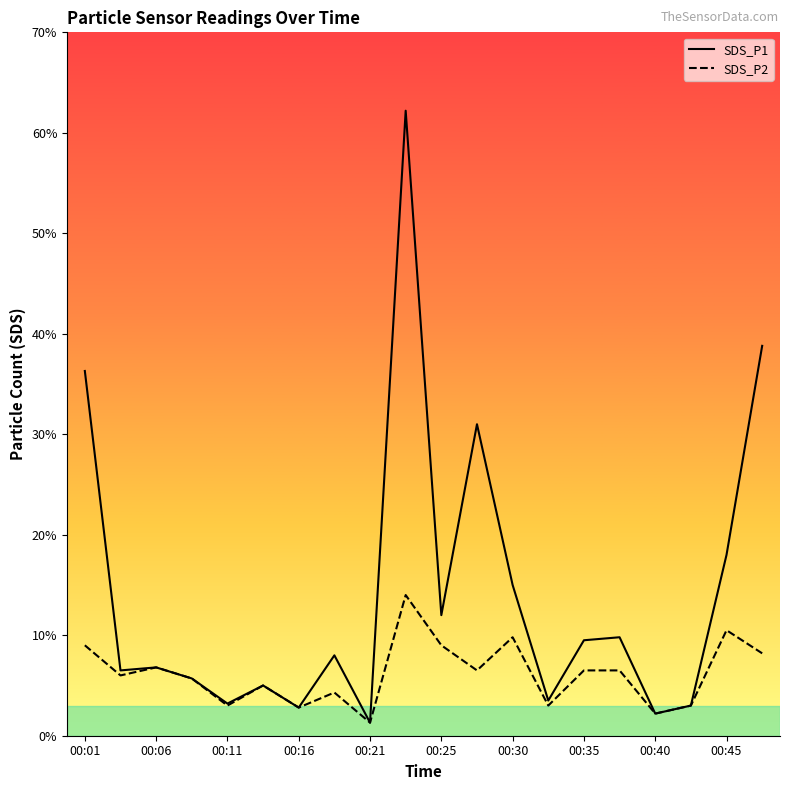

At which category does SDS_P2 reach its first local peak?

00:06